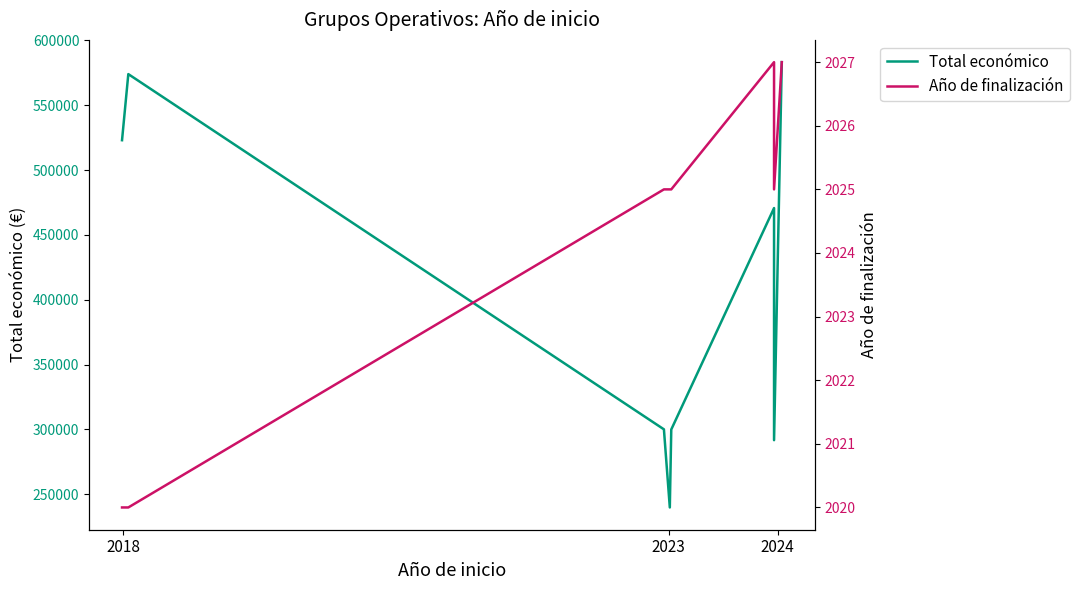

What is the highest value of the Año de finalización series?

2027